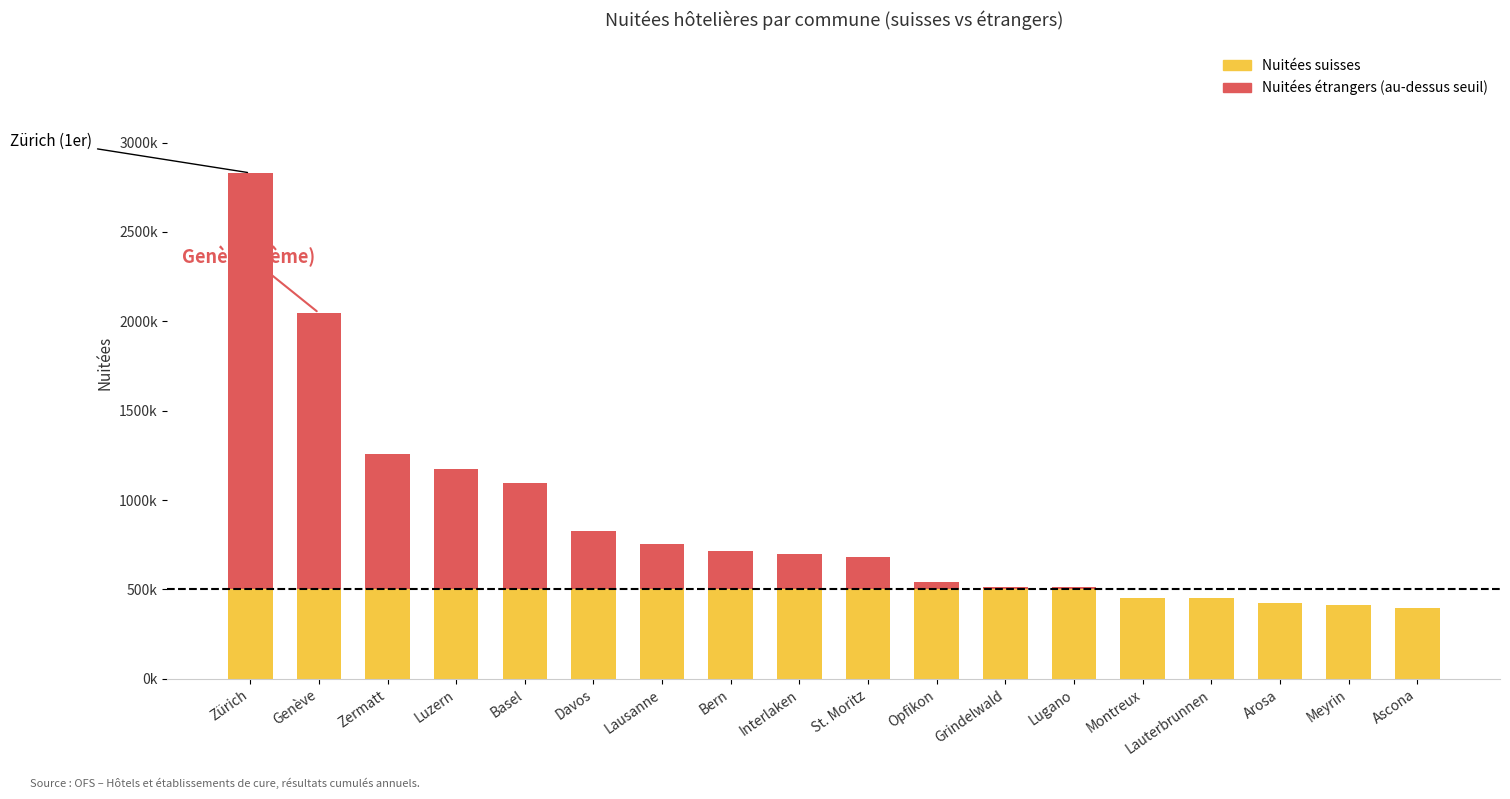

Are the bars horizontal?

No